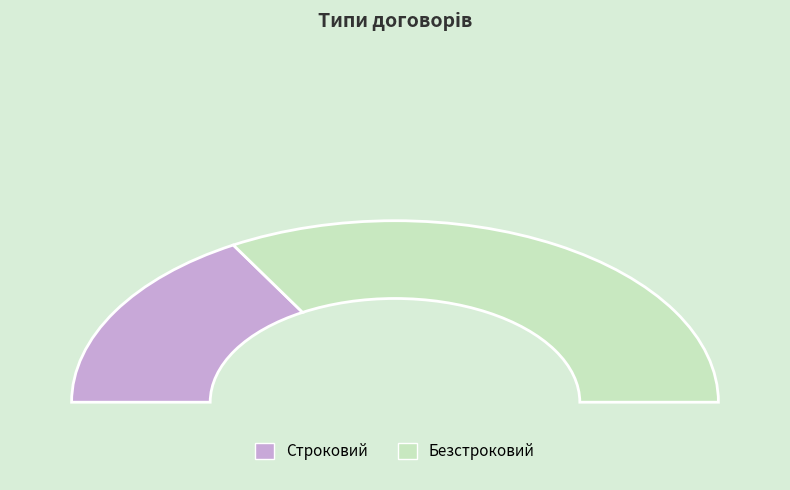

Which category accounts for the majority?

Безстроковий